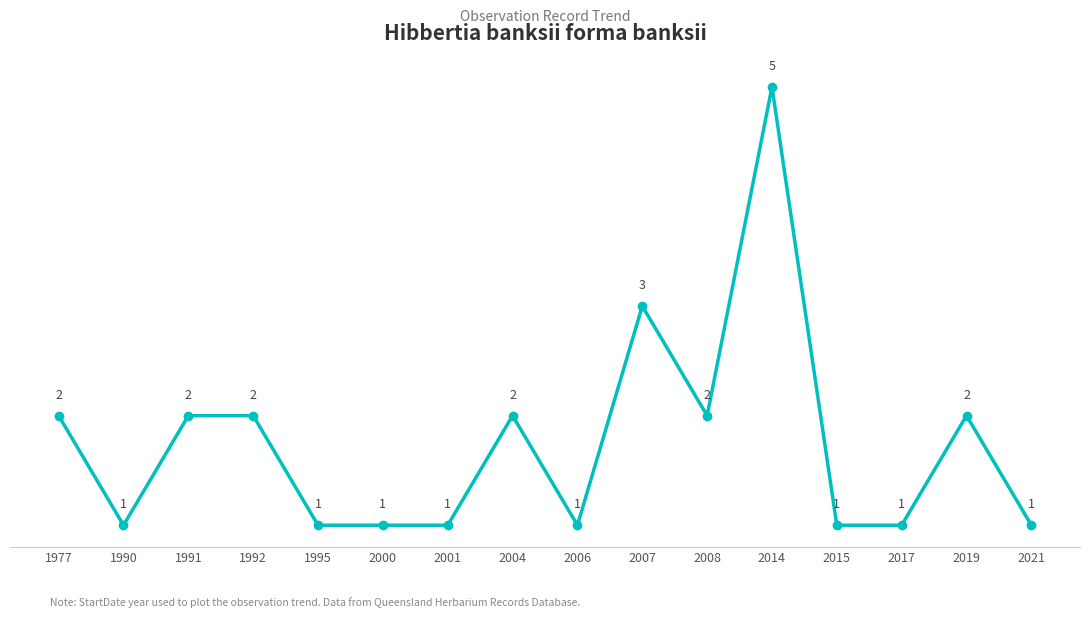

What is the average value?

2